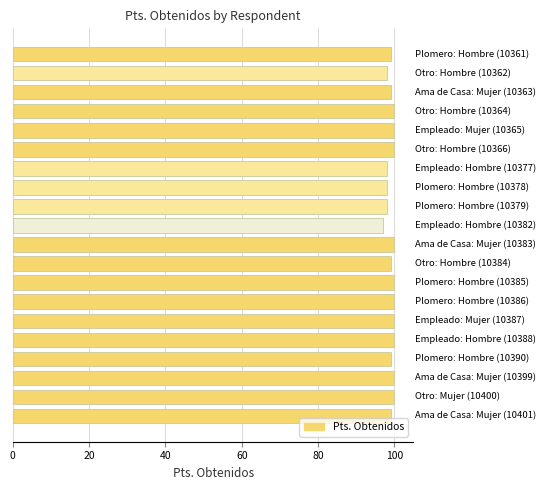

What is the average value?

99